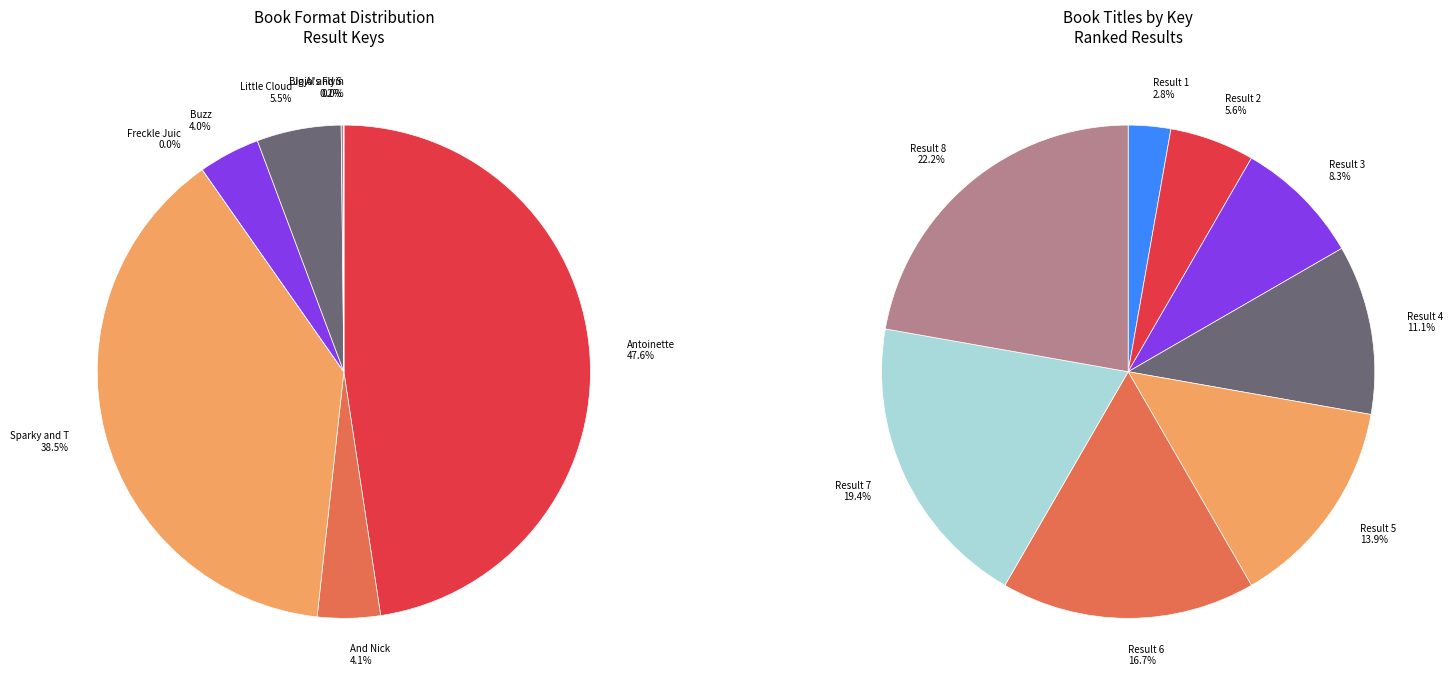

Rank the categories by value from lowest to highest.

Freckle Juice, Jojo's Flying Side Kick, Big Al and Shrimpy, Buzz, And Nick, Little Cloud and Lady Wind, Sparky and Tidbit, Antoinette